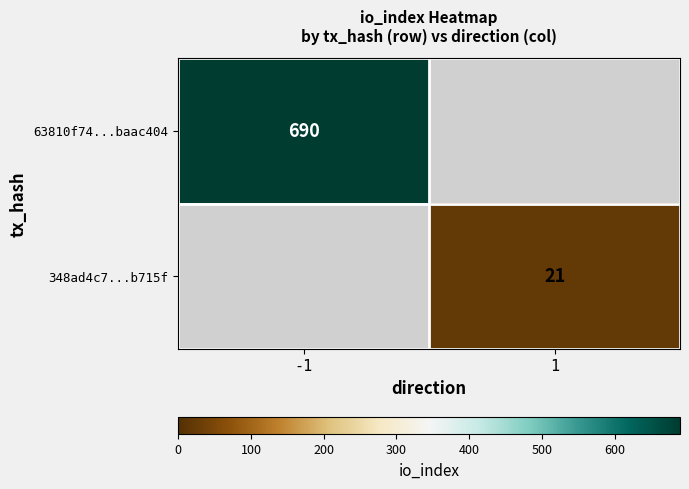

The value of 348ad4c7...b715f at 1 is 29. True or false?

False